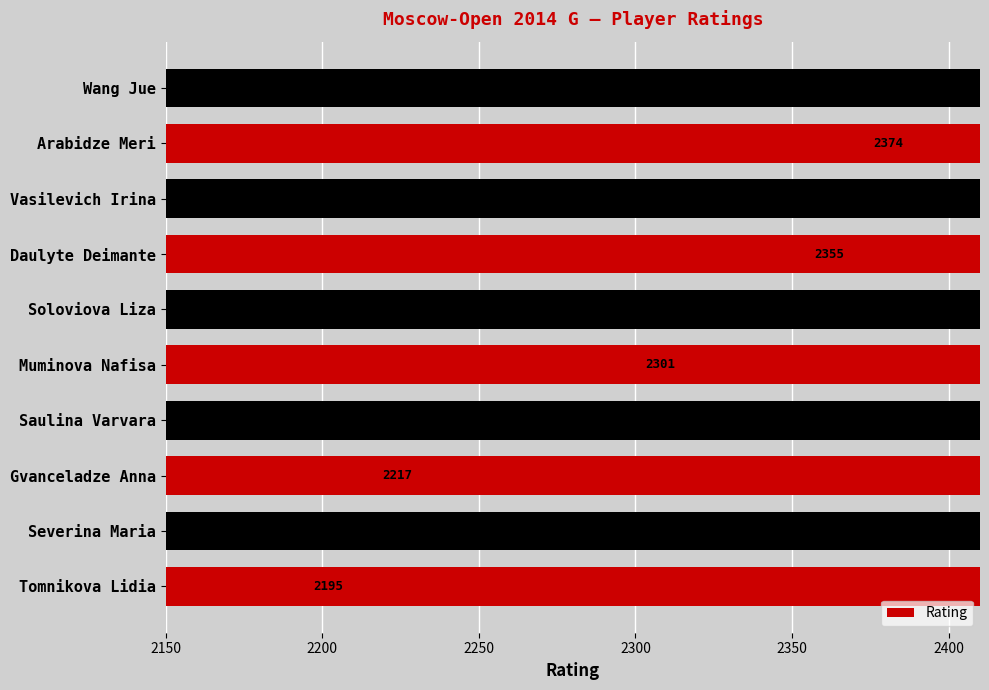

What is the difference between the second highest and minimum values?

179